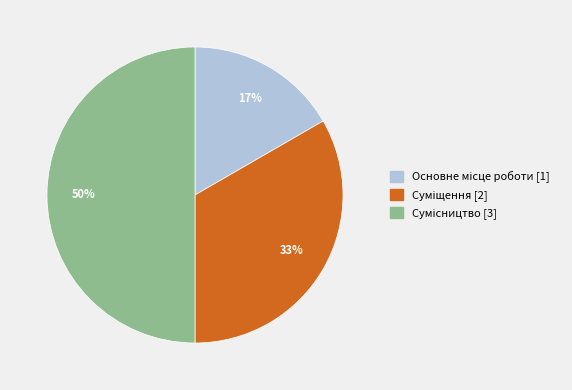

To the nearest percent, what is the difference between the largest and smallest slice percentages?

33%